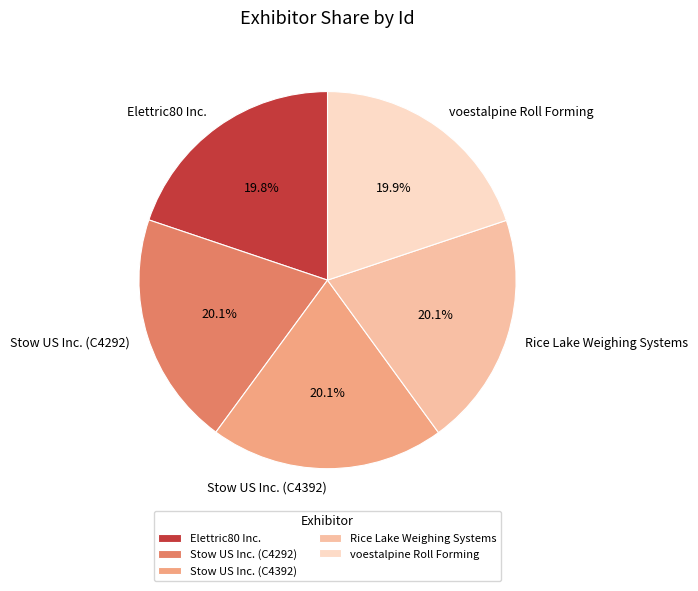

What percentage is the Elettric80 Inc. slice, to the nearest percent?

20%